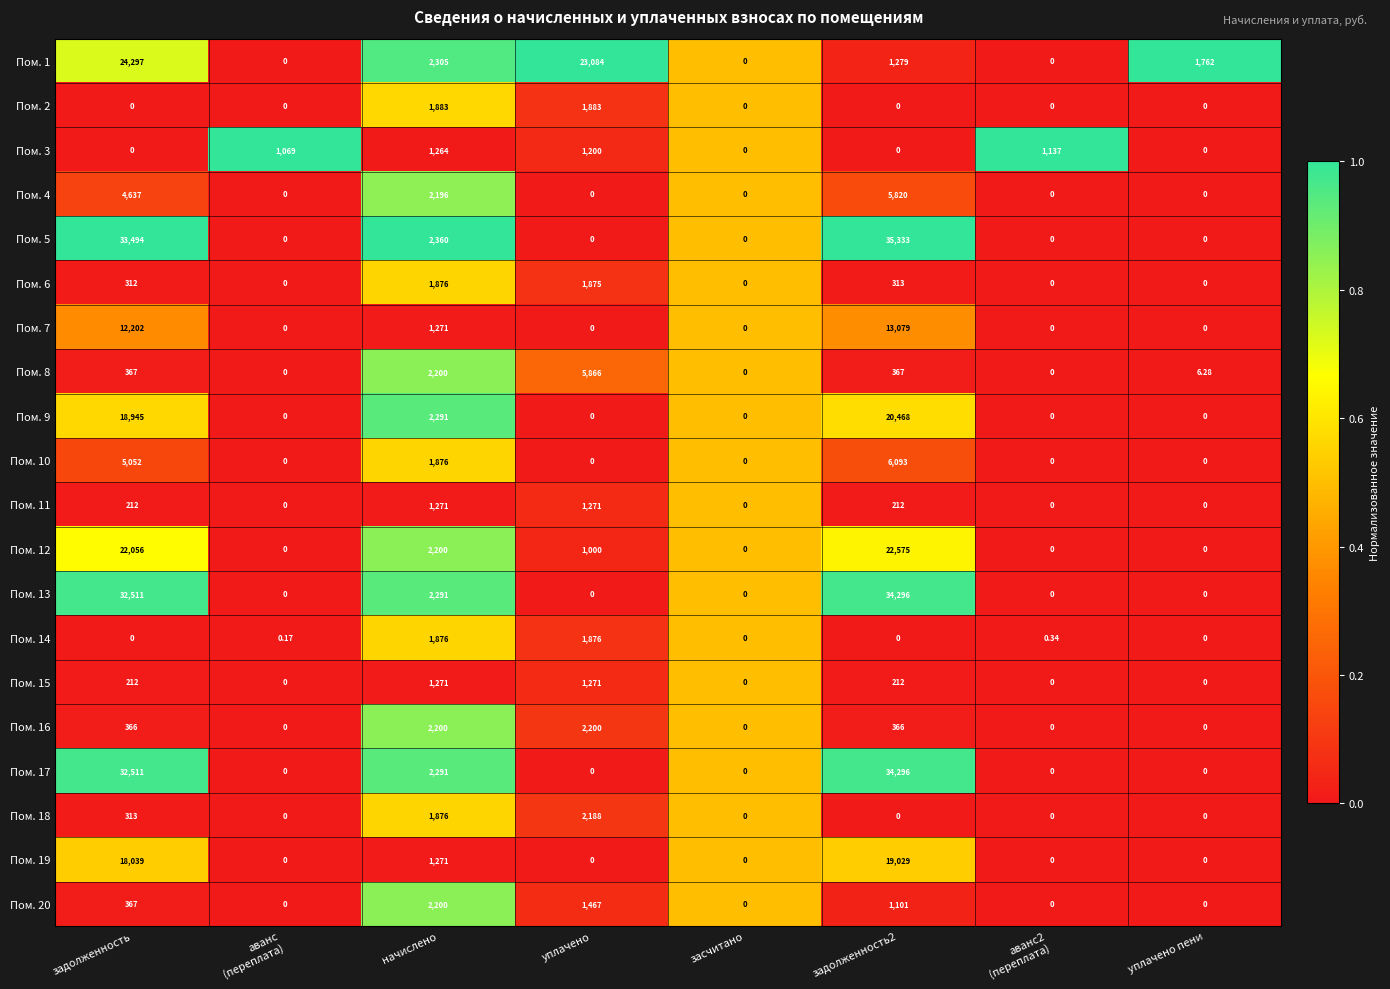

Where is Пом. 5 nearest to the value 17666?

начислено